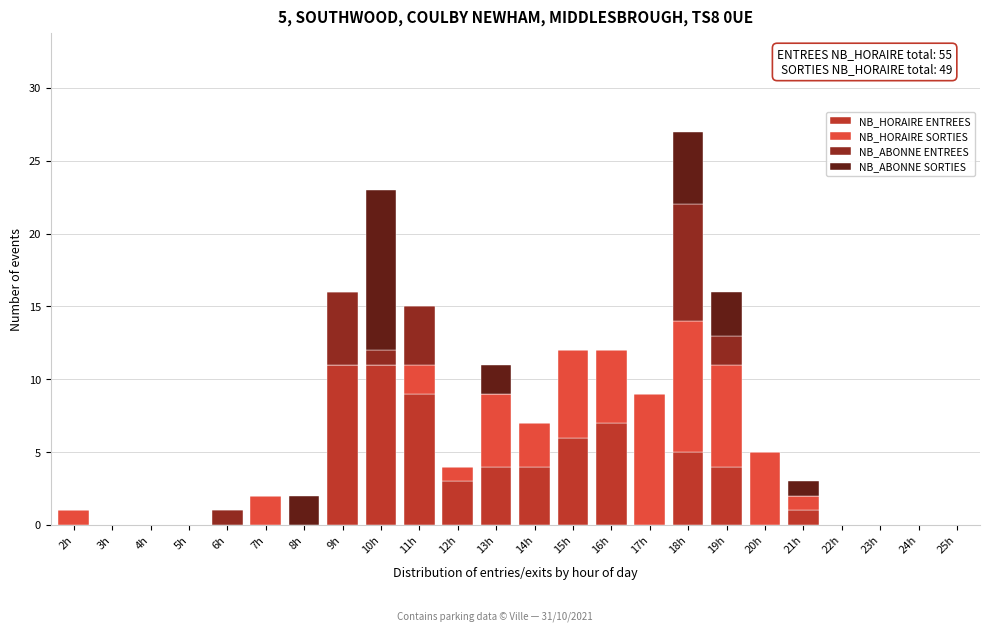

At which category is the sum across all series the highest?

18h